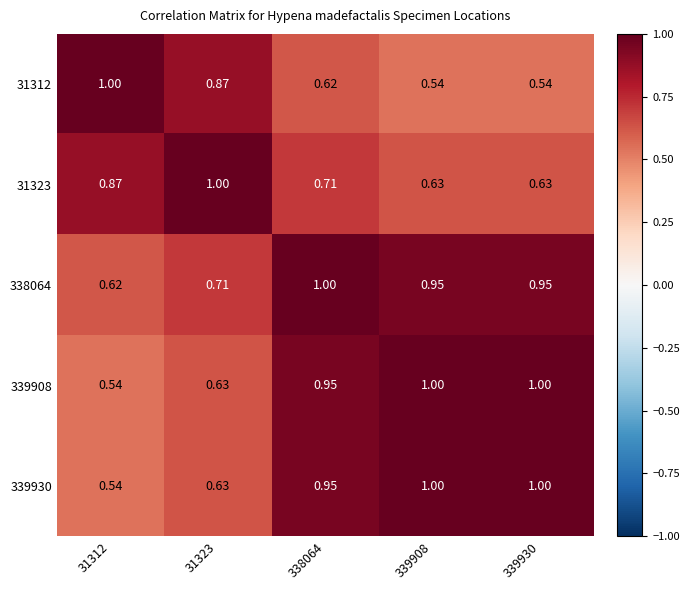

Between 338064 and 339930, which series saw the biggest shift?

31312